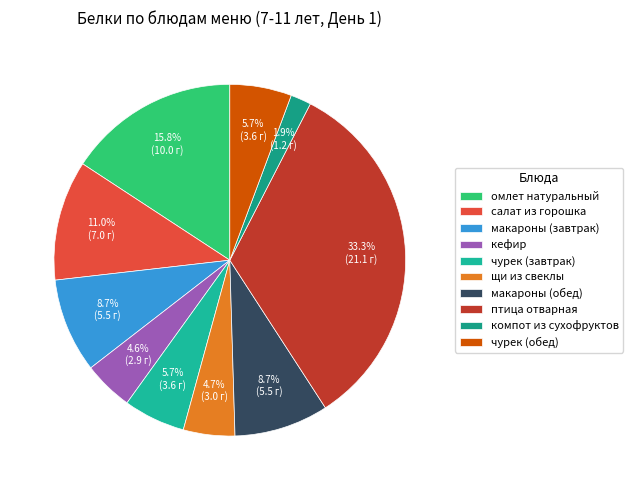

To the nearest percent, what percentage of the pie is омлет натуральный?

16%